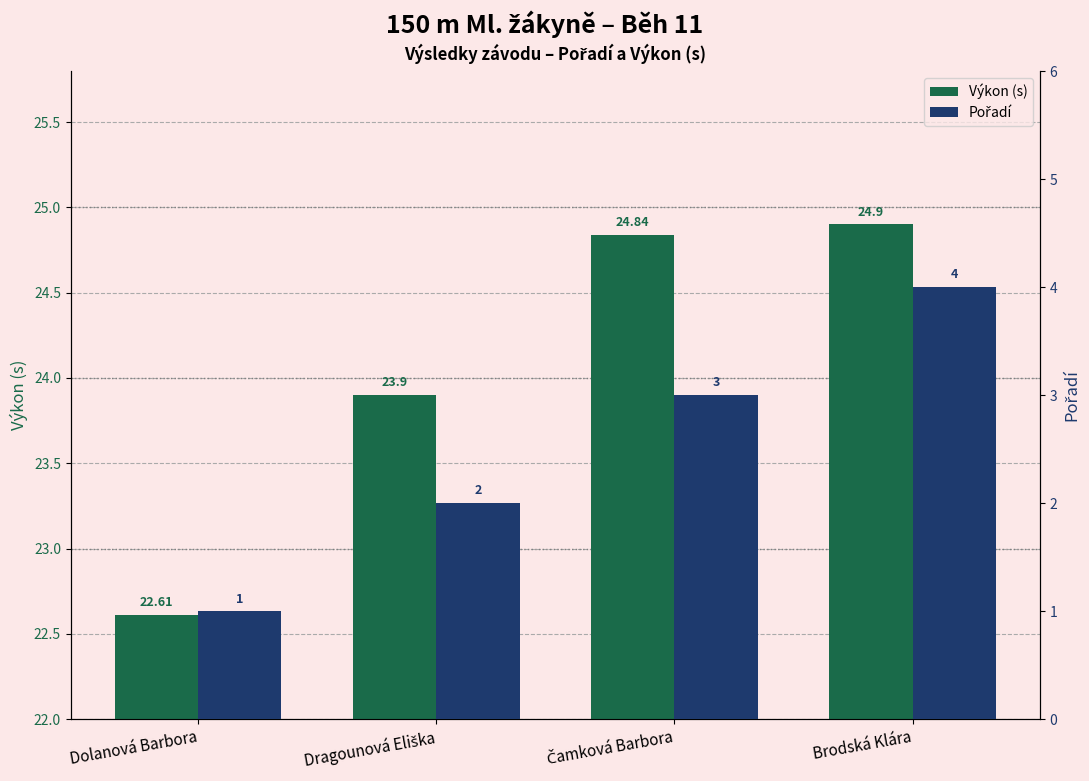

Between Čamková Barbora and Brodská Klára, which series saw the biggest shift?

Pořadí